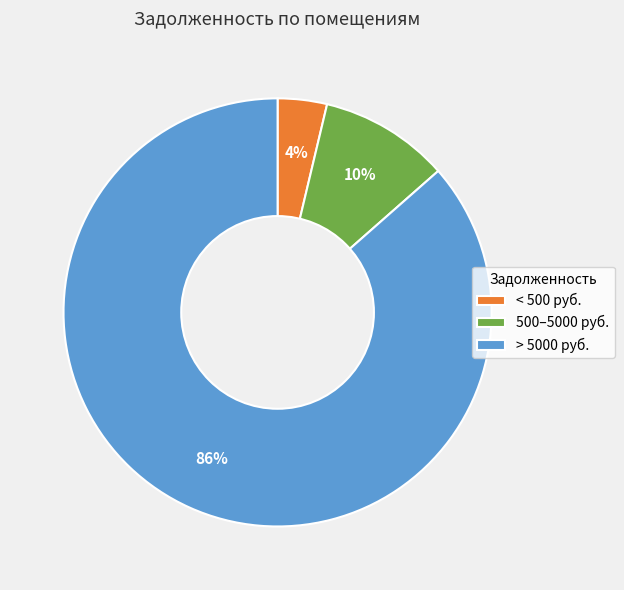

How many segments does this pie chart have?

3